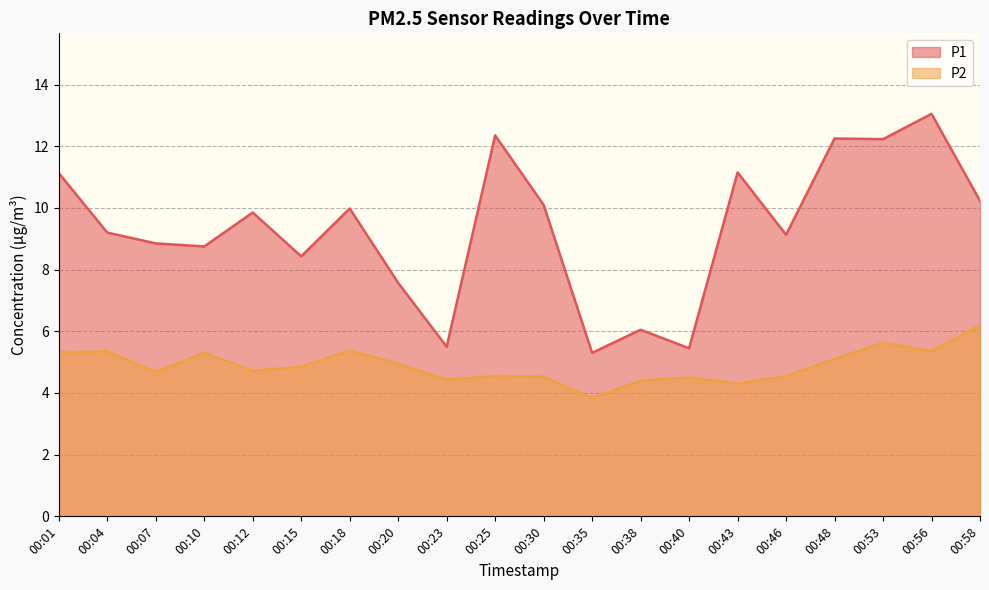

What is the approximate value of P1 at 00:04?

9.2